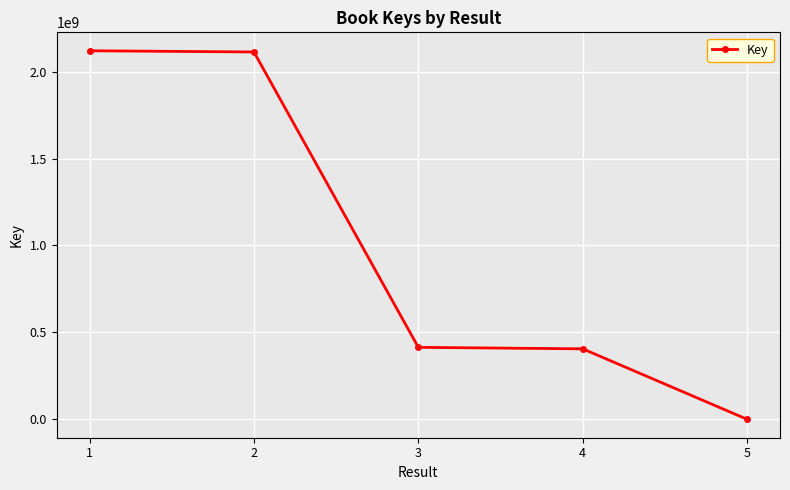

How many lines are shown in the chart?

1